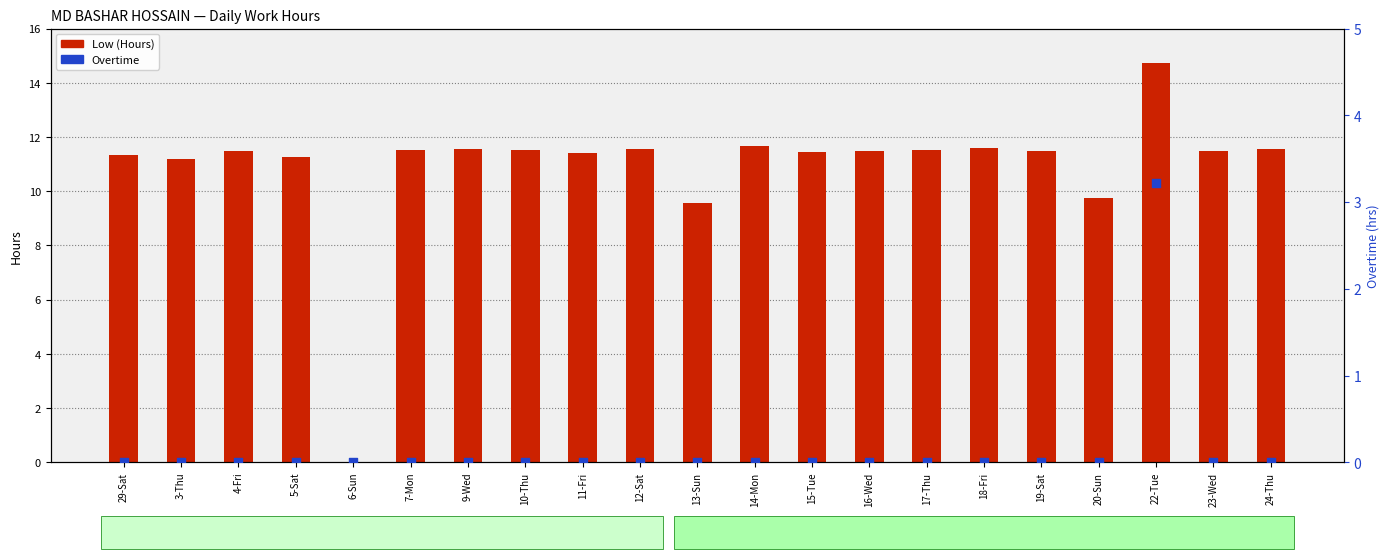

What is the total value across all series at 3-Thu?

11.2